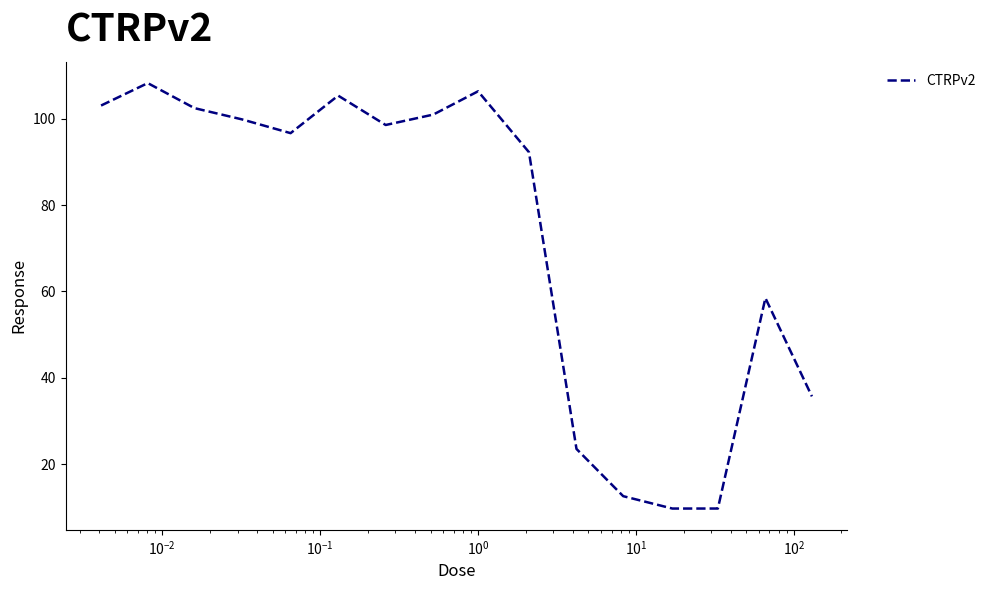

What is the difference between the maximum and minimum values?

98.6